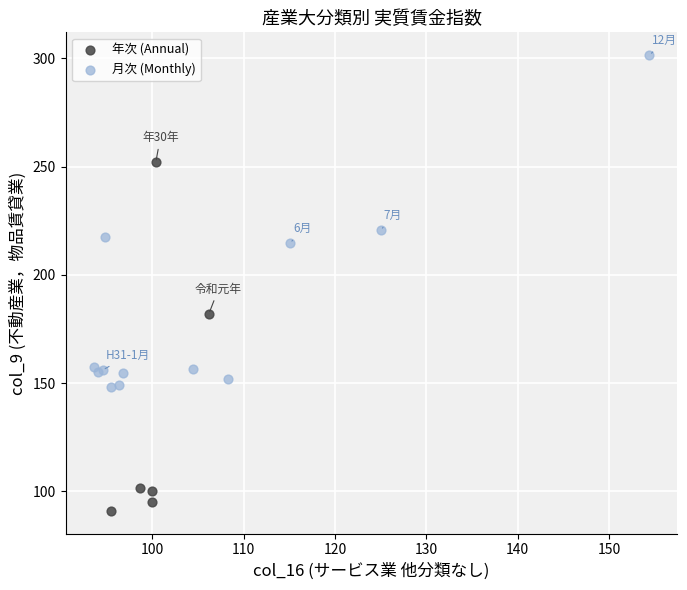

Which series contains the lowest Y value?

年次 (Annual)